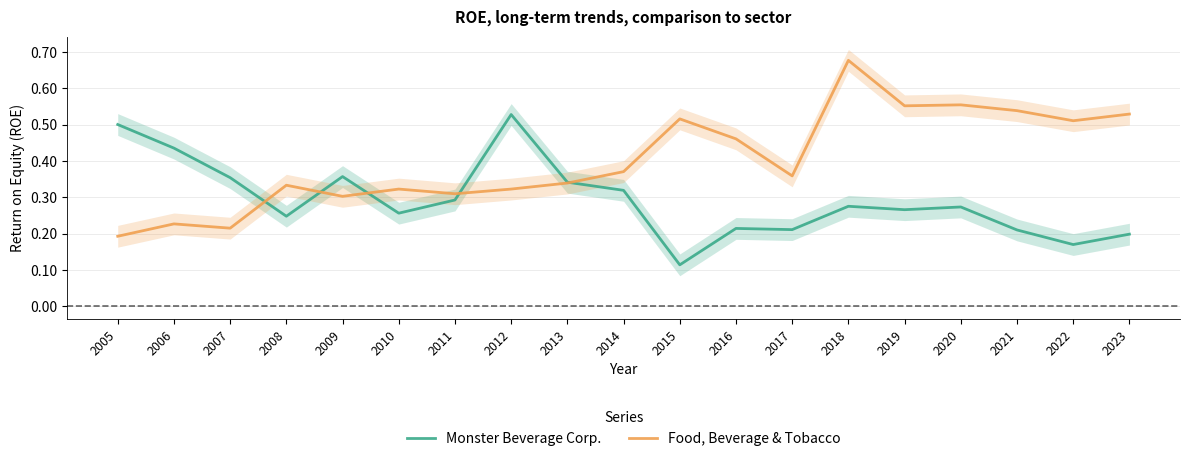

Reading right to left, extract all data points from this chart.

Monster Beverage Corp.: 2023=0.2	2022=0.2	2021=0.2	2020=0.3	2019=0.3	2018=0.3	2017=0.2	2016=0.2	2015=0.1	2014=0.3	2013=0.3	2012=0.5	2011=0.3	2010=0.3	2009=0.4	2008=0.2	2007=0.4	2006=0.4	2005=0.5
Food, Beverage & Tobacco: 2023=0.5	2022=0.5	2021=0.5	2020=0.6	2019=0.6	2018=0.7	2017=0.4	2016=0.5	2015=0.5	2014=0.4	2013=0.3	2012=0.3	2011=0.3	2010=0.3	2009=0.3	2008=0.3	2007=0.2	2006=0.2	2005=0.2